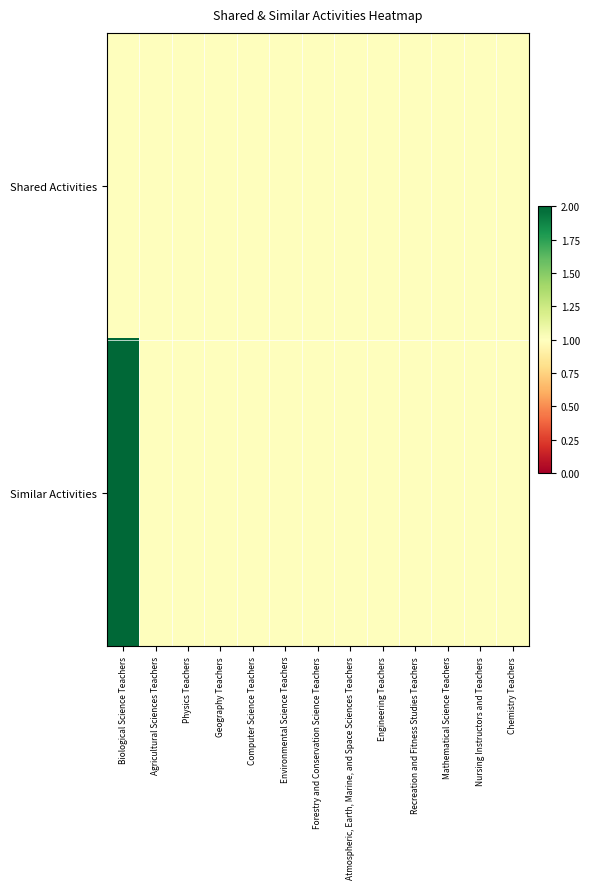

Rank the series at Nursing Instructors and Teachers from highest to lowest value.

Shared Activities, Similar Activities